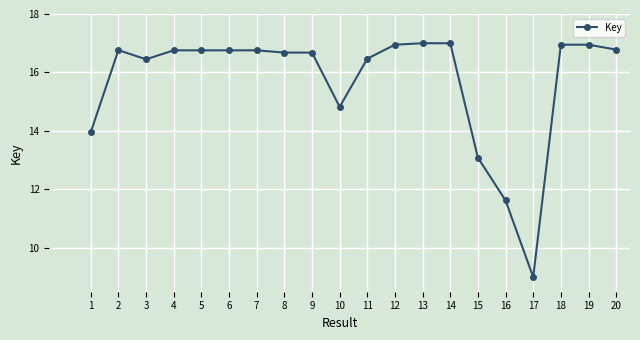

Reading left to right, transcribe all the data shown in this chart.

14.0	16.8	16.5	16.8	16.8	16.8	16.8	16.7	16.7	14.8	16.5	17.0	17.0	17.0	13.1	11.6	9.0	17.0	17.0	16.8